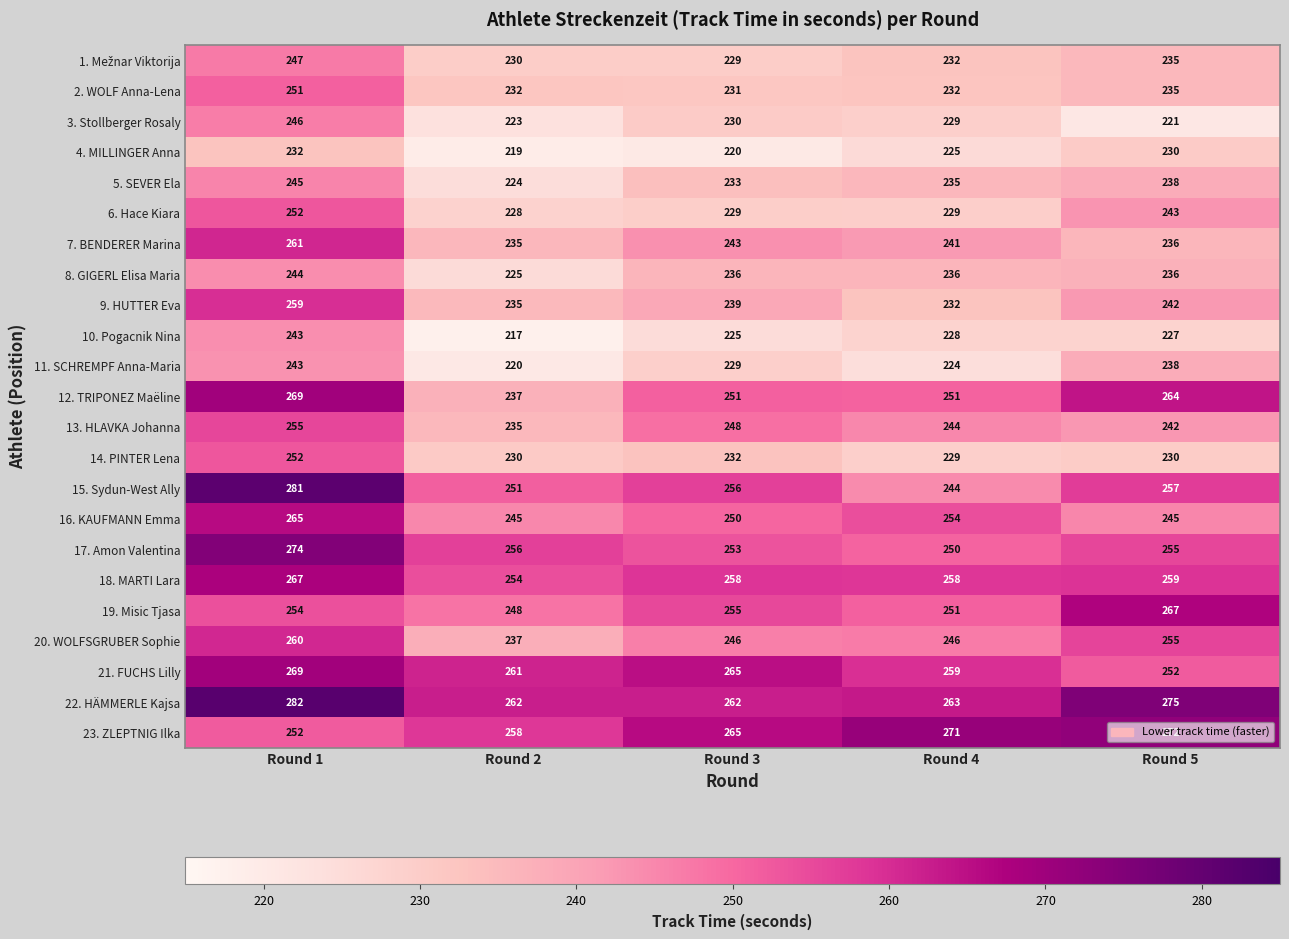

At which category does the chart reach its peak across all series?

Round 1